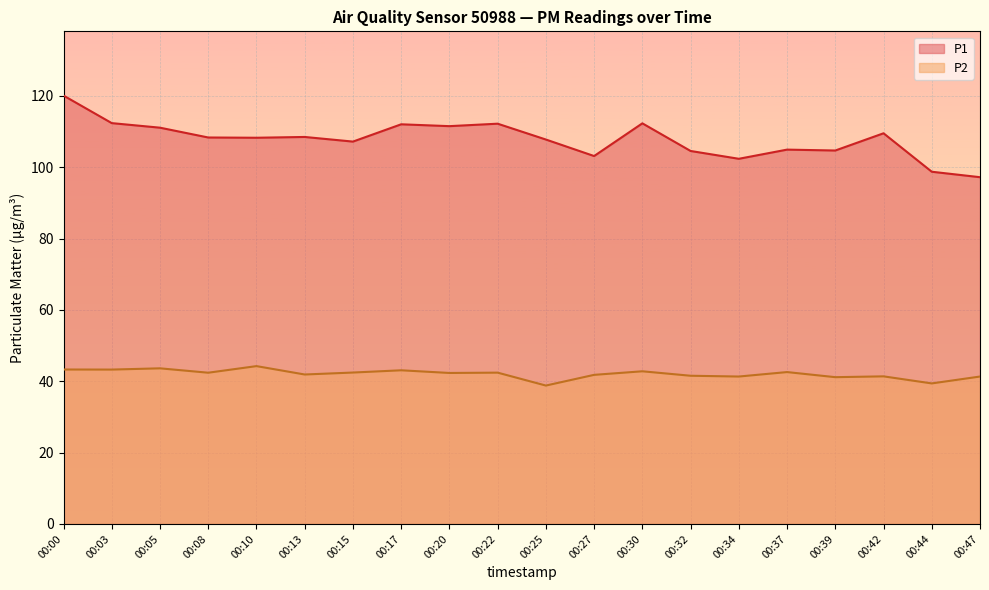

At which category does P2 reach its first local valley?

00:03